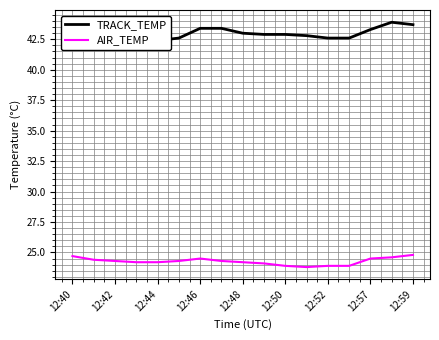

Does the chart have visible grid lines?

Yes